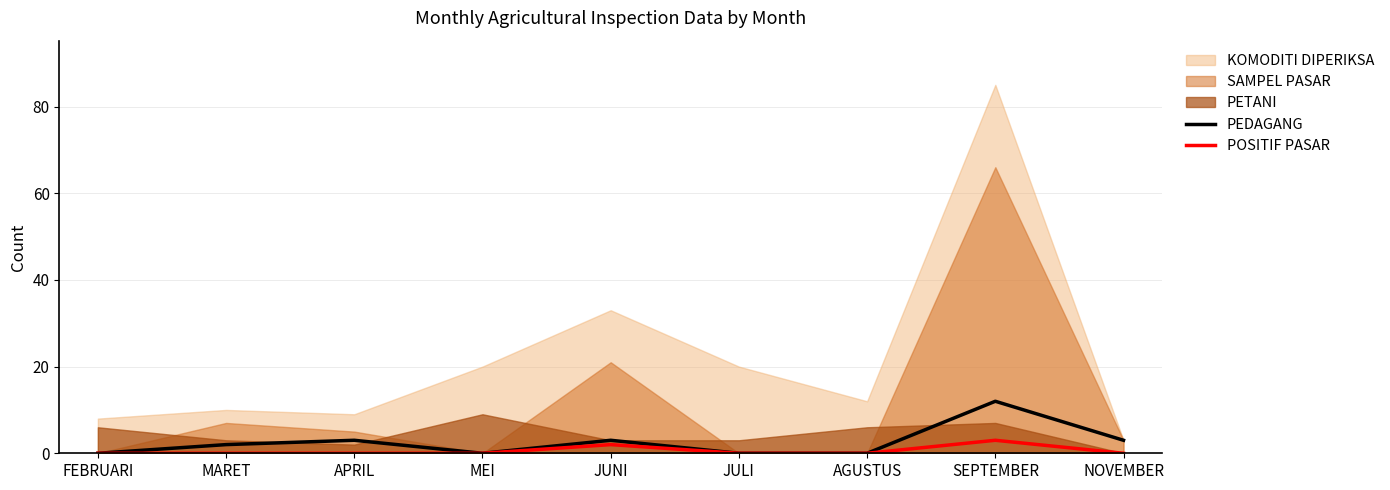

What is the value of the PEDAGANG point at the 9th from the left?

3